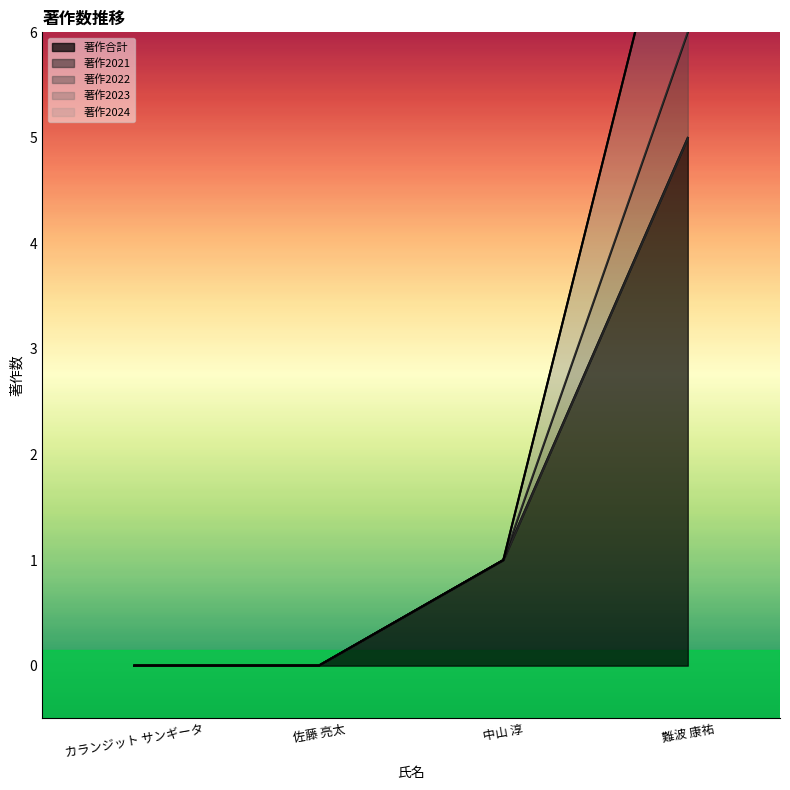

What is the approximate value of 著作合計 at 難波 康祐?

5